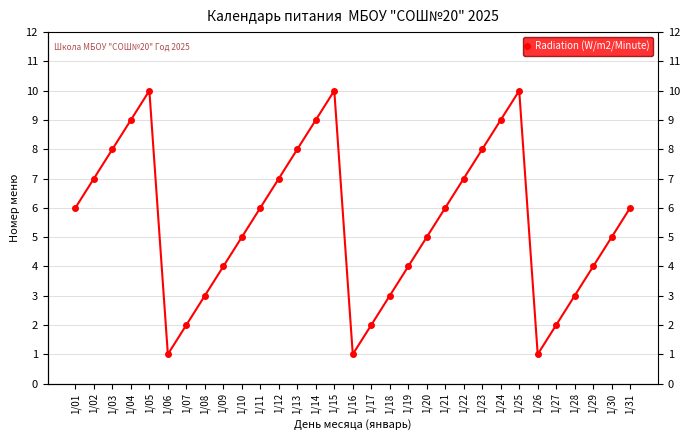

List the labels in order of value, largest first.

1/05, 1/15, 1/25, 1/04, 1/14, 1/24, 1/03, 1/13, 1/23, 1/02, 1/12, 1/22, 1/01, 1/11, 1/21, 1/31, 1/10, 1/20, 1/30, 1/09, 1/19, 1/29, 1/08, 1/18, 1/28, 1/07, 1/17, 1/27, 1/06, 1/16, 1/26